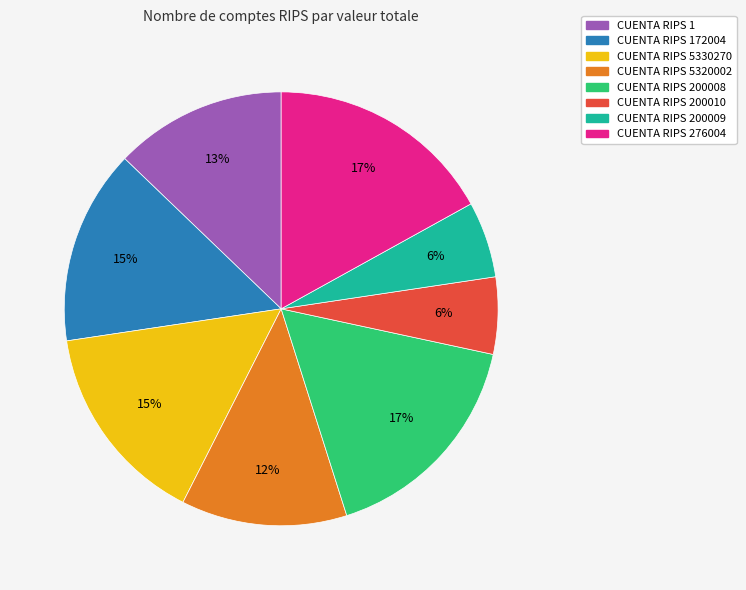

Is there any slice that represents more than half of the pie?

No